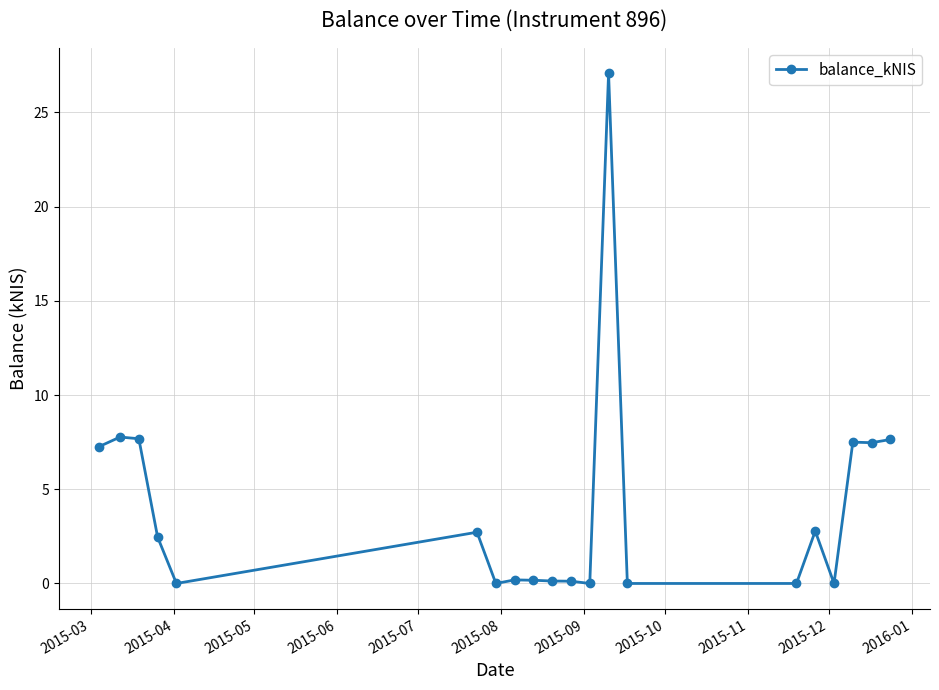

What is the sum of all values?

81.0